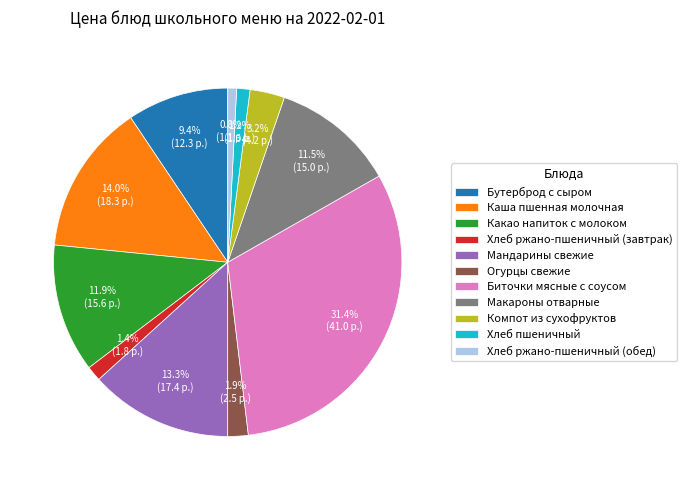

To the nearest percent, what is the difference between the Хлеб ржано-пшеничный (завтрак) and Мандарины свежие slice percentages?

12%